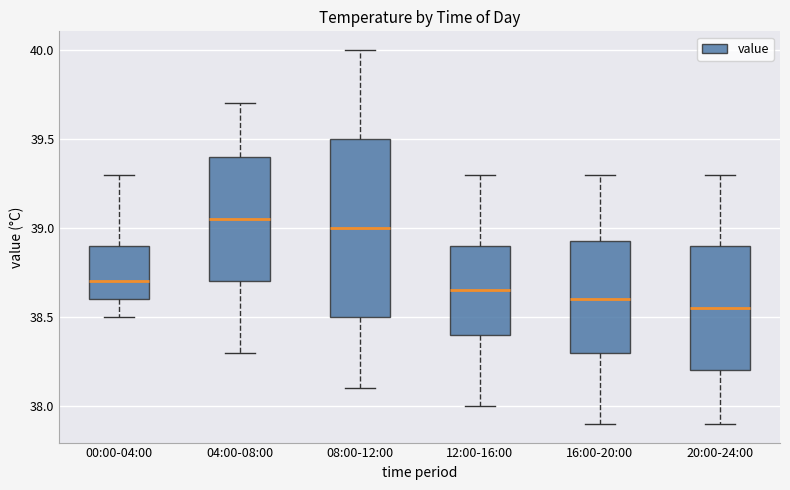

Which box's median line is the lowest?

20:00-24:00